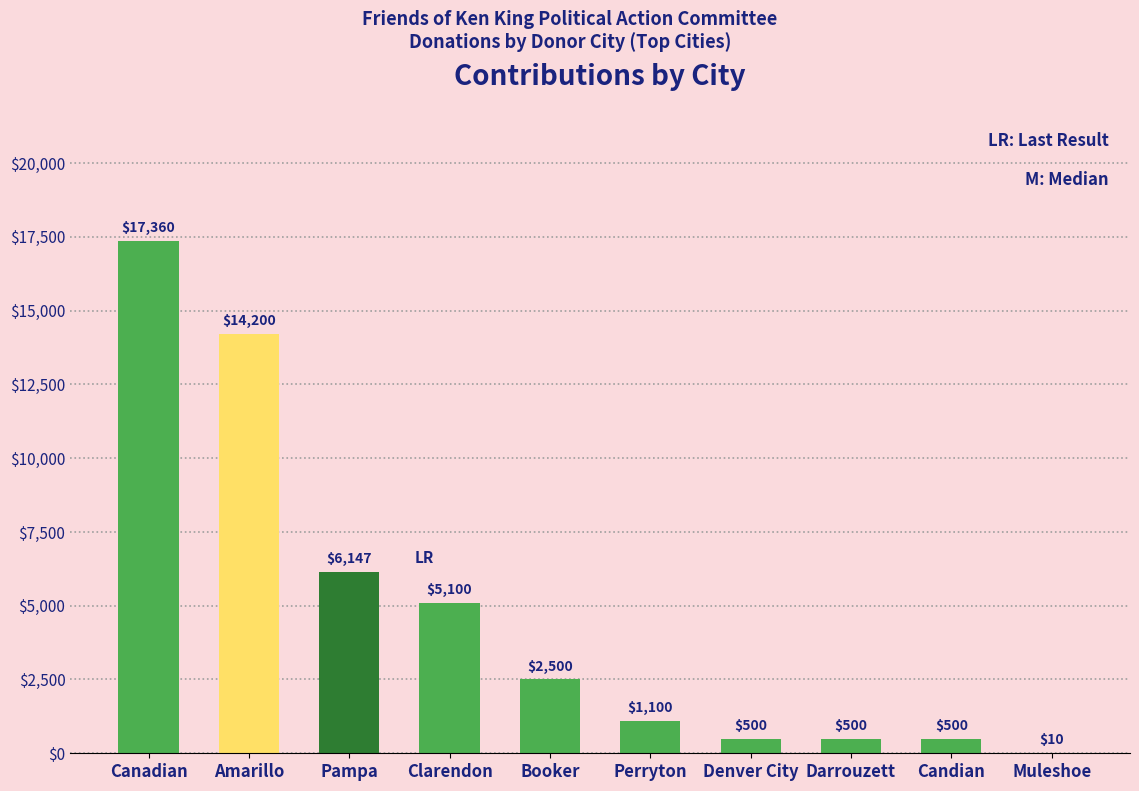

The chart shows a value of 10.0 at Muleshoe. True or false?

True